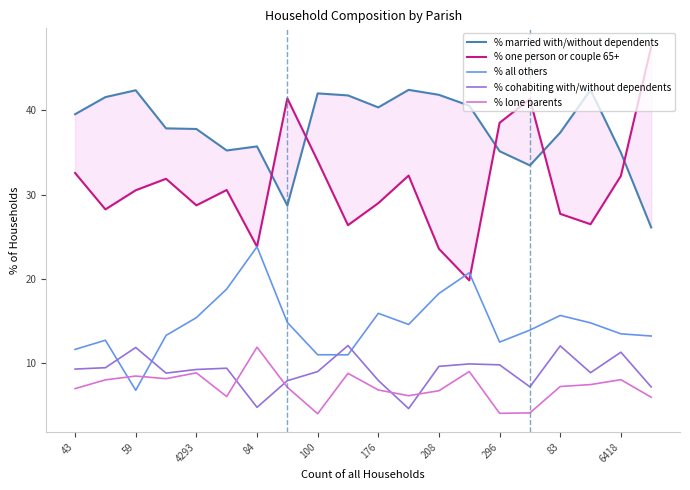

How many data points in % married with/without dependents are less than 39?

10